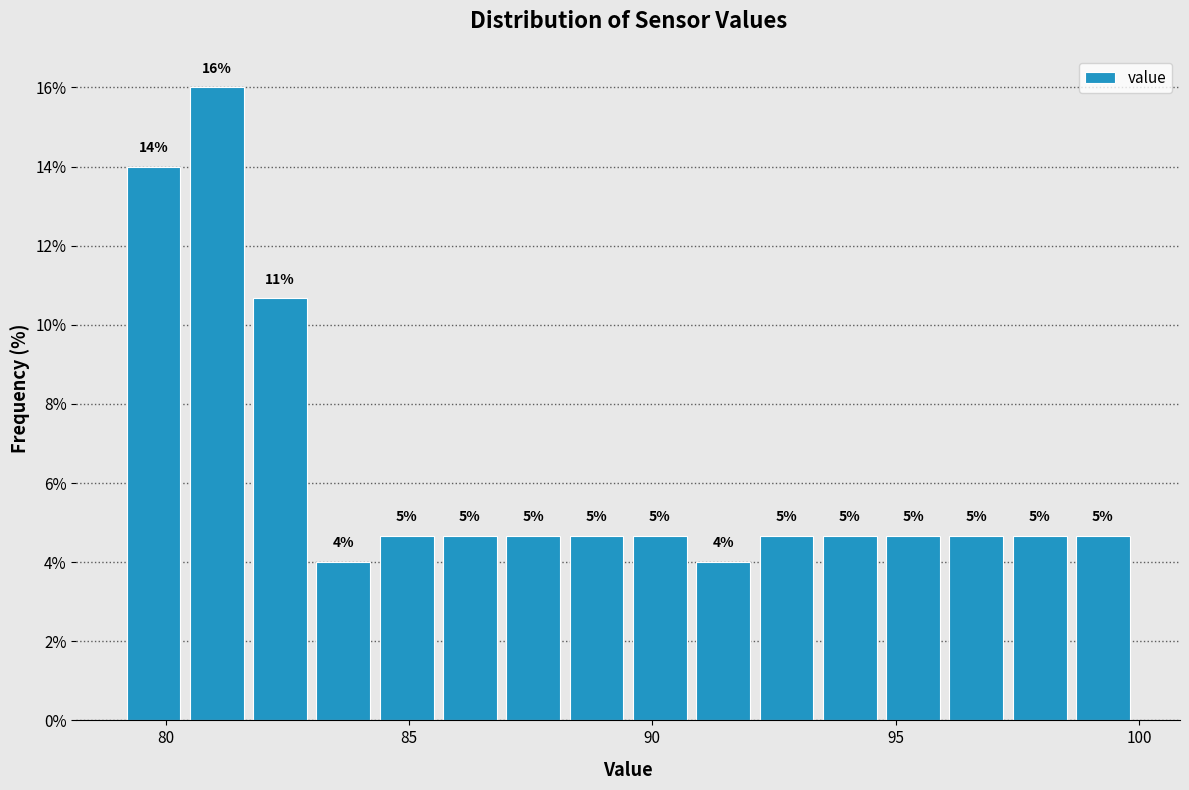

Around what value on the x-axis is the tallest bar? Give the approximate position of its centre, as read against the axis.

81.0